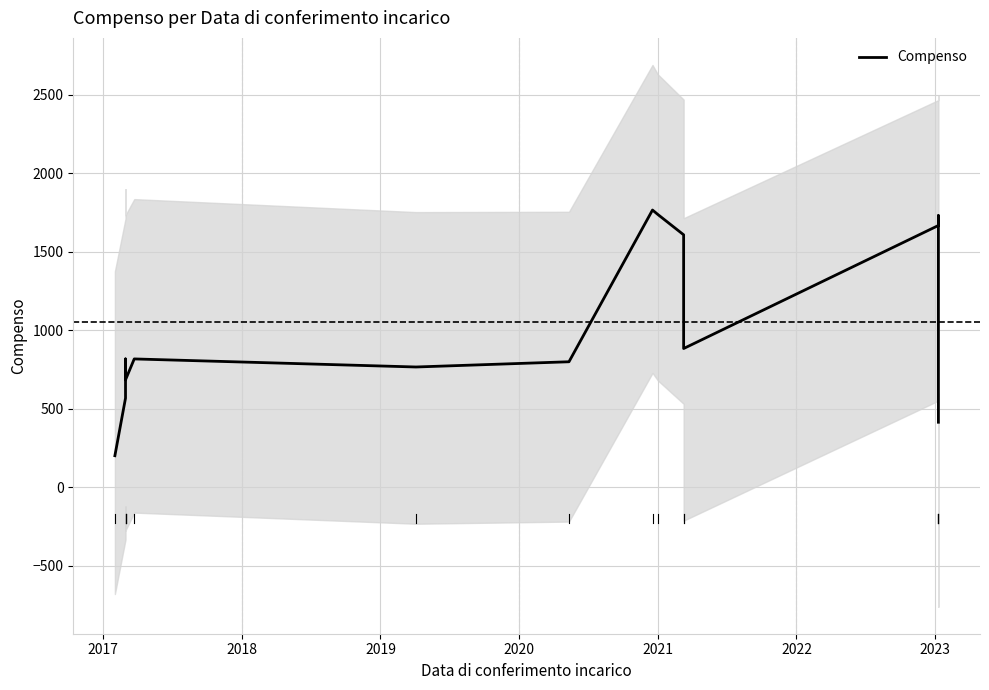

True or false: the data shows 1737.1 at 2021.

True